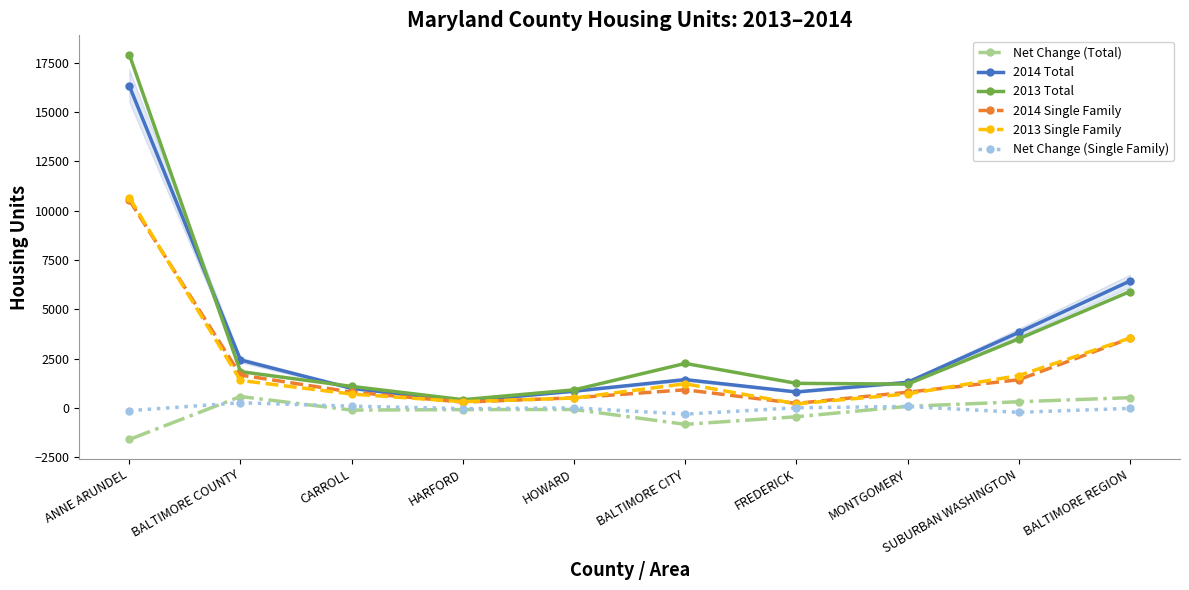

What is the label of the 2nd point from the left?

BALTIMORE COUNTY